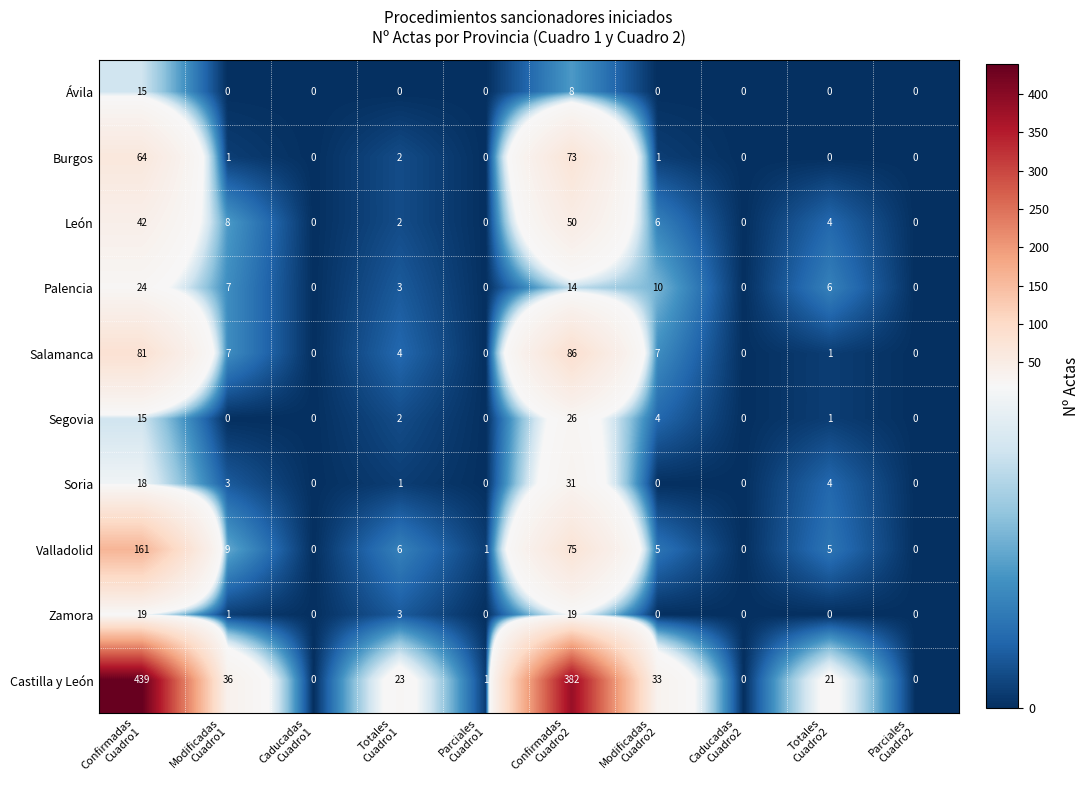

What is the highest value of the León series?

50